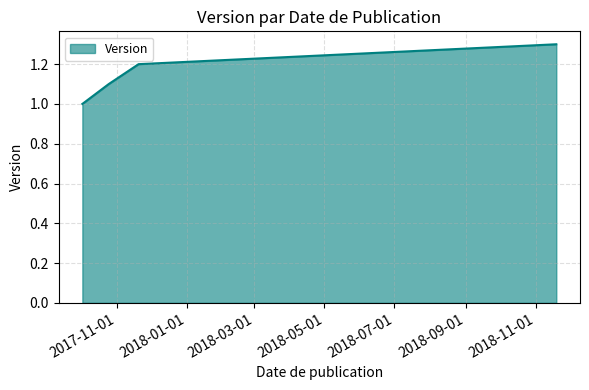

True or false: there are more than 1 points higher than both neighbors.

False